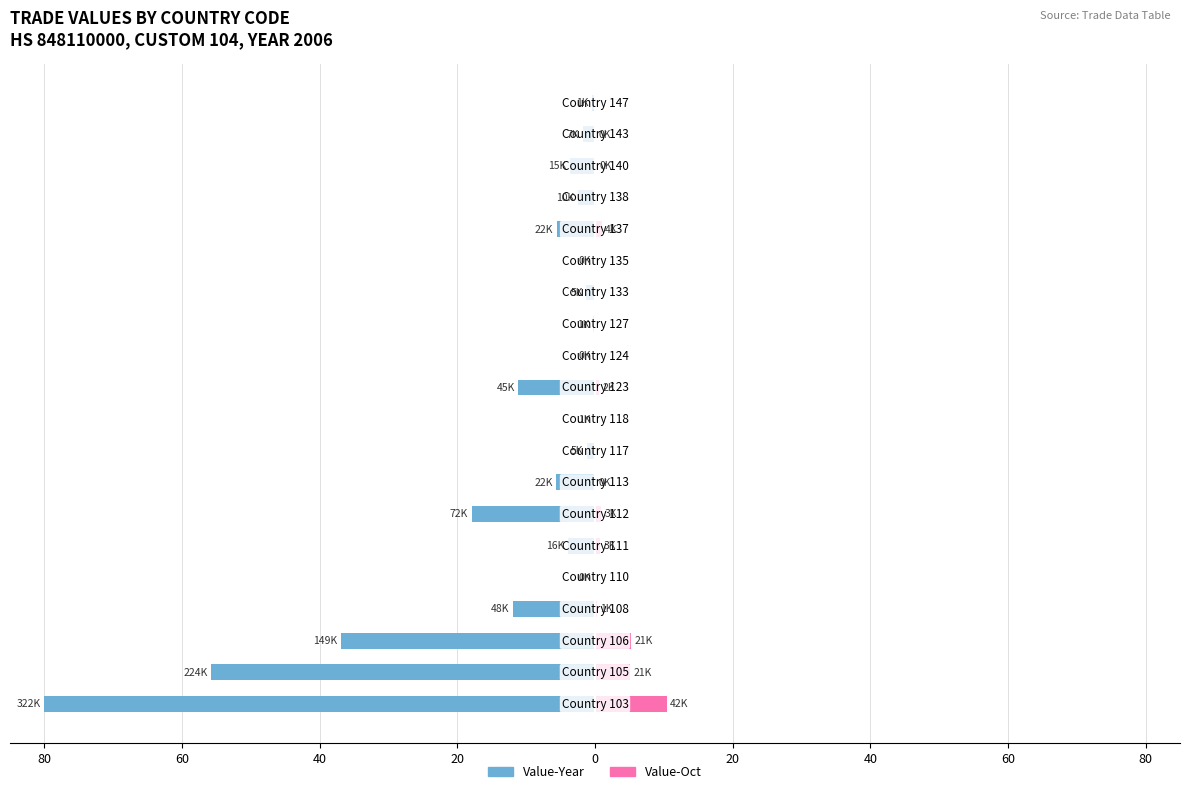

What is the average value of the Value-Year series?

-12.0